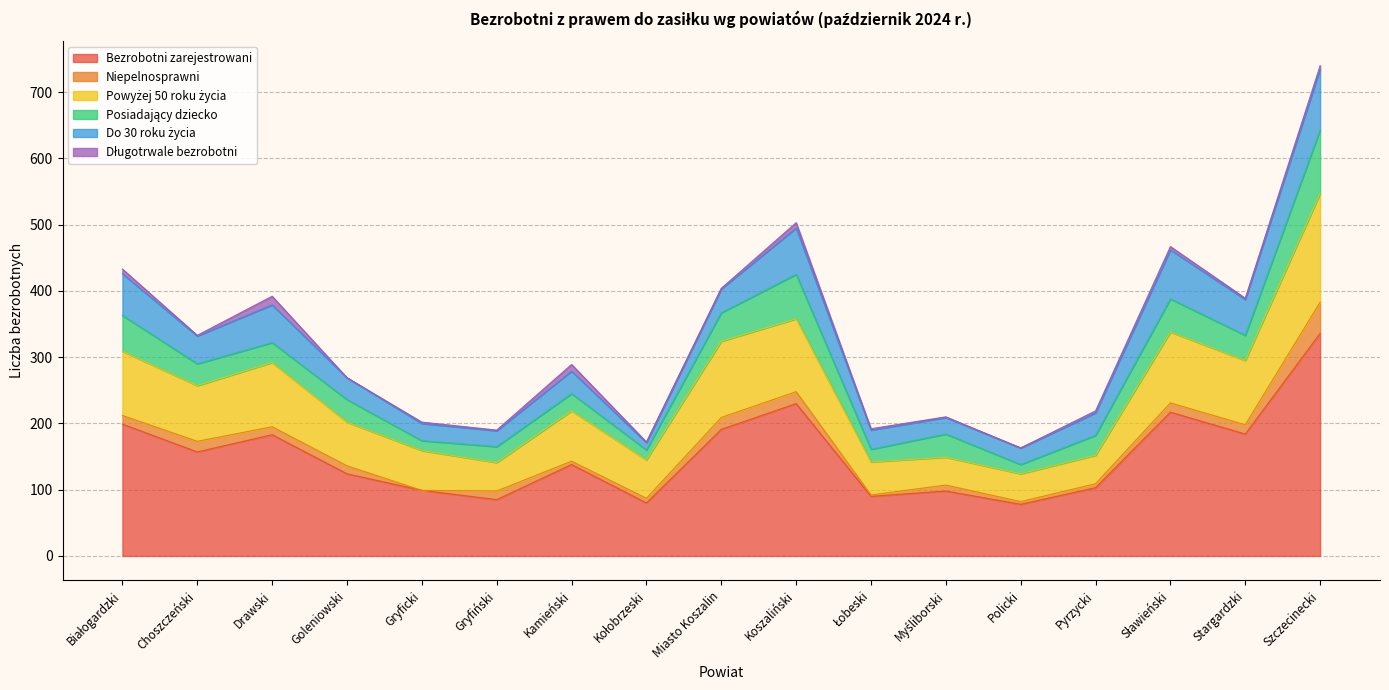

True or false: Długotrwale bezrobotni has a value of 5 at Szczecinecki.

True